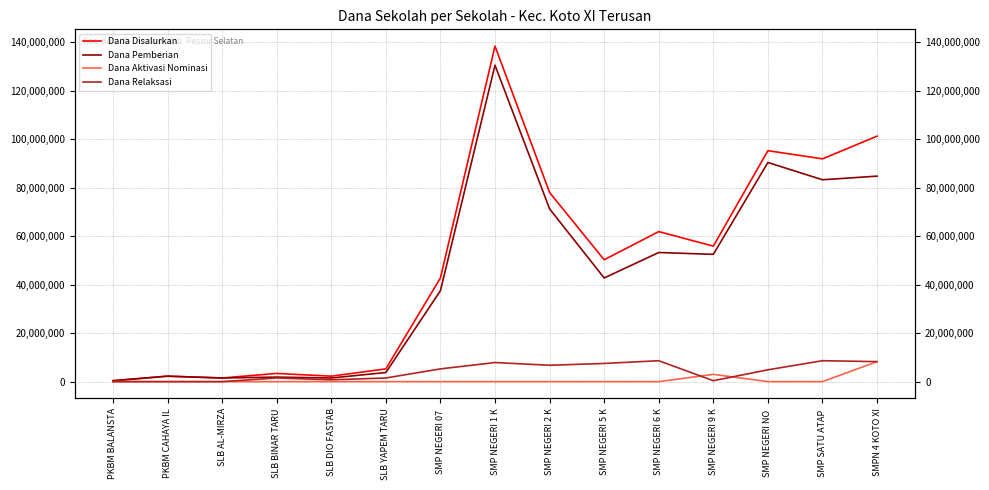

True or false: Dana Relaksasi has a value of 12428594 at SMP NEGERI 6 K.

False